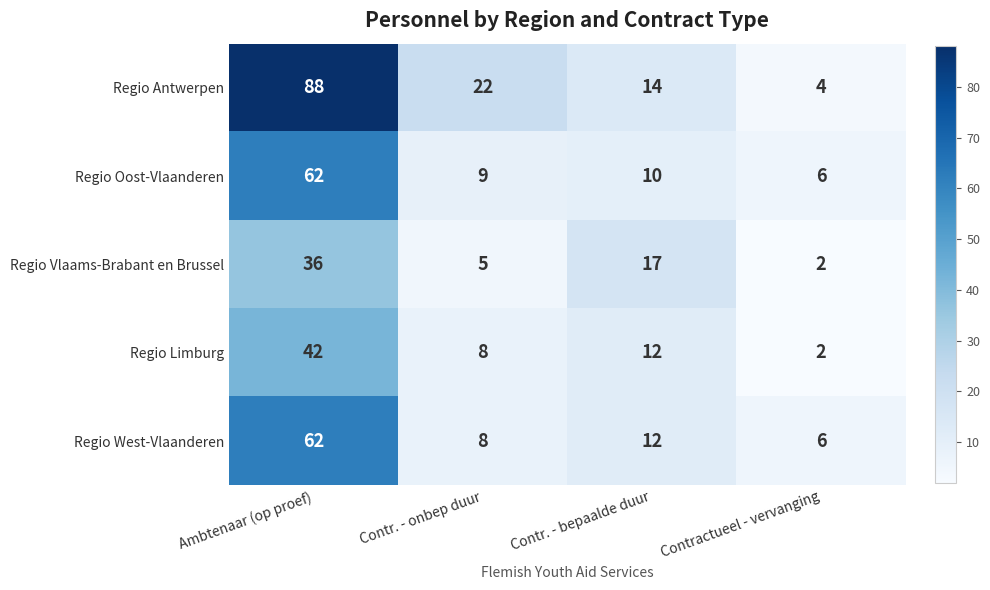

How many data points does each series have?

4